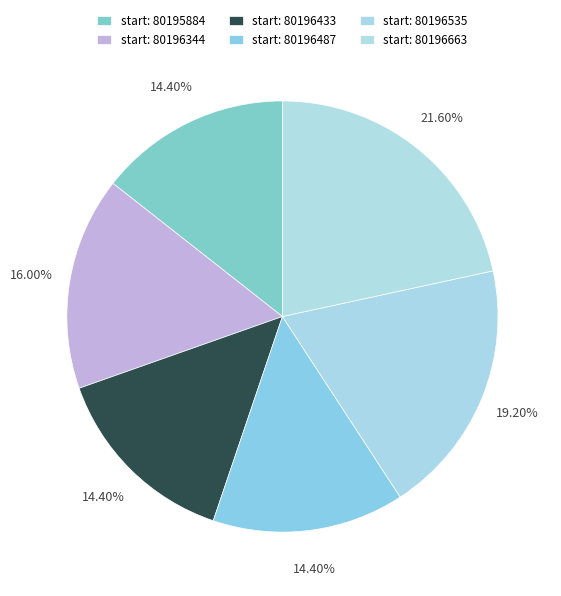

How many slices are in this pie chart?

6